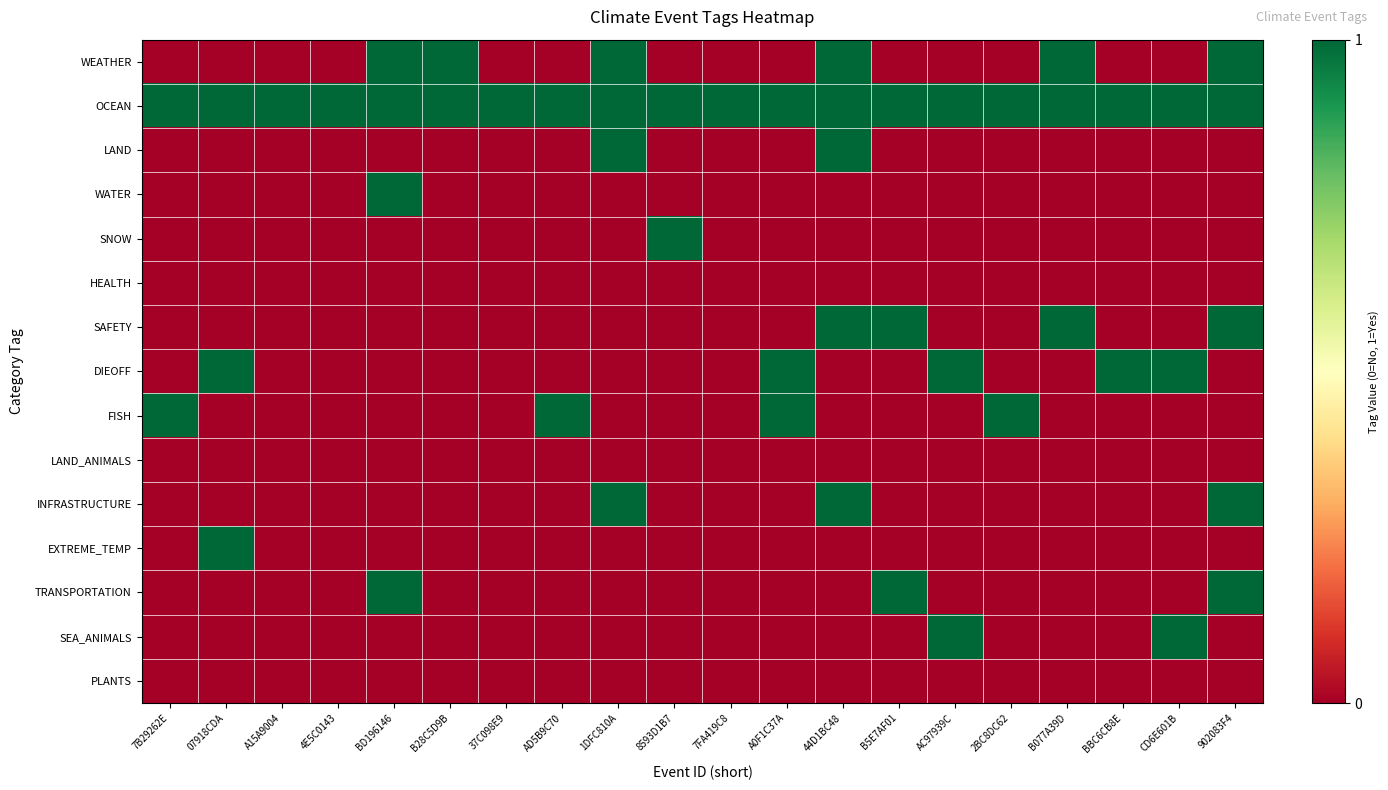

Reading right to left, list all the values displayed in this chart.

WEATHER: 902083F4=1	CD6E601B=0	BBC6CB8E=0	B077A39D=1	2BC8DC62=0	AC97939C=0	B5E7AF01=0	44D1BC48=1	A0F1C37A=0	7FA419C8=0	8593D1B7=0	1DFC810A=1	AD5B9C70=0	37C098E9=0	B28C5D9B=1	BD196146=1	4E5C0143=0	A15A9004=0	07918CDA=0	7B29262E=0
OCEAN: 902083F4=1	CD6E601B=1	BBC6CB8E=1	B077A39D=1	2BC8DC62=1	AC97939C=1	B5E7AF01=1	44D1BC48=1	A0F1C37A=1	7FA419C8=1	8593D1B7=1	1DFC810A=1	AD5B9C70=1	37C098E9=1	B28C5D9B=1	BD196146=1	4E5C0143=1	A15A9004=1	07918CDA=1	7B29262E=1
LAND: 902083F4=0	CD6E601B=0	BBC6CB8E=0	B077A39D=0	2BC8DC62=0	AC97939C=0	B5E7AF01=0	44D1BC48=1	A0F1C37A=0	7FA419C8=0	8593D1B7=0	1DFC810A=1	AD5B9C70=0	37C098E9=0	B28C5D9B=0	BD196146=0	4E5C0143=0	A15A9004=0	07918CDA=0	7B29262E=0
WATER: 902083F4=0	CD6E601B=0	BBC6CB8E=0	B077A39D=0	2BC8DC62=0	AC97939C=0	B5E7AF01=0	44D1BC48=0	A0F1C37A=0	7FA419C8=0	8593D1B7=0	1DFC810A=0	AD5B9C70=0	37C098E9=0	B28C5D9B=0	BD196146=1	4E5C0143=0	A15A9004=0	07918CDA=0	7B29262E=0
SNOW: 902083F4=0	CD6E601B=0	BBC6CB8E=0	B077A39D=0	2BC8DC62=0	AC97939C=0	B5E7AF01=0	44D1BC48=0	A0F1C37A=0	7FA419C8=0	8593D1B7=1	1DFC810A=0	AD5B9C70=0	37C098E9=0	B28C5D9B=0	BD196146=0	4E5C0143=0	A15A9004=0	07918CDA=0	7B29262E=0
HEALTH: 902083F4=0	CD6E601B=0	BBC6CB8E=0	B077A39D=0	2BC8DC62=0	AC97939C=0	B5E7AF01=0	44D1BC48=0	A0F1C37A=0	7FA419C8=0	8593D1B7=0	1DFC810A=0	AD5B9C70=0	37C098E9=0	B28C5D9B=0	BD196146=0	4E5C0143=0	A15A9004=0	07918CDA=0	7B29262E=0
SAFETY: 902083F4=1	CD6E601B=0	BBC6CB8E=0	B077A39D=1	2BC8DC62=0	AC97939C=0	B5E7AF01=1	44D1BC48=1	A0F1C37A=0	7FA419C8=0	8593D1B7=0	1DFC810A=0	AD5B9C70=0	37C098E9=0	B28C5D9B=0	BD196146=0	4E5C0143=0	A15A9004=0	07918CDA=0	7B29262E=0
DIEOFF: 902083F4=0	CD6E601B=1	BBC6CB8E=1	B077A39D=0	2BC8DC62=0	AC97939C=1	B5E7AF01=0	44D1BC48=0	A0F1C37A=1	7FA419C8=0	8593D1B7=0	1DFC810A=0	AD5B9C70=0	37C098E9=0	B28C5D9B=0	BD196146=0	4E5C0143=0	A15A9004=0	07918CDA=1	7B29262E=0
FISH: 902083F4=0	CD6E601B=0	BBC6CB8E=0	B077A39D=0	2BC8DC62=1	AC97939C=0	B5E7AF01=0	44D1BC48=0	A0F1C37A=1	7FA419C8=0	8593D1B7=0	1DFC810A=0	AD5B9C70=1	37C098E9=0	B28C5D9B=0	BD196146=0	4E5C0143=0	A15A9004=0	07918CDA=0	7B29262E=1
LAND_ANIMALS: 902083F4=0	CD6E601B=0	BBC6CB8E=0	B077A39D=0	2BC8DC62=0	AC97939C=0	B5E7AF01=0	44D1BC48=0	A0F1C37A=0	7FA419C8=0	8593D1B7=0	1DFC810A=0	AD5B9C70=0	37C098E9=0	B28C5D9B=0	BD196146=0	4E5C0143=0	A15A9004=0	07918CDA=0	7B29262E=0
INFRASTRUCTURE: 902083F4=1	CD6E601B=0	BBC6CB8E=0	B077A39D=0	2BC8DC62=0	AC97939C=0	B5E7AF01=0	44D1BC48=1	A0F1C37A=0	7FA419C8=0	8593D1B7=0	1DFC810A=1	AD5B9C70=0	37C098E9=0	B28C5D9B=0	BD196146=0	4E5C0143=0	A15A9004=0	07918CDA=0	7B29262E=0
EXTREME_TEMP: 902083F4=0	CD6E601B=0	BBC6CB8E=0	B077A39D=0	2BC8DC62=0	AC97939C=0	B5E7AF01=0	44D1BC48=0	A0F1C37A=0	7FA419C8=0	8593D1B7=0	1DFC810A=0	AD5B9C70=0	37C098E9=0	B28C5D9B=0	BD196146=0	4E5C0143=0	A15A9004=0	07918CDA=1	7B29262E=0
TRANSPORTATION: 902083F4=1	CD6E601B=0	BBC6CB8E=0	B077A39D=0	2BC8DC62=0	AC97939C=0	B5E7AF01=1	44D1BC48=0	A0F1C37A=0	7FA419C8=0	8593D1B7=0	1DFC810A=0	AD5B9C70=0	37C098E9=0	B28C5D9B=0	BD196146=1	4E5C0143=0	A15A9004=0	07918CDA=0	7B29262E=0
SEA_ANIMALS: 902083F4=0	CD6E601B=1	BBC6CB8E=0	B077A39D=0	2BC8DC62=0	AC97939C=1	B5E7AF01=0	44D1BC48=0	A0F1C37A=0	7FA419C8=0	8593D1B7=0	1DFC810A=0	AD5B9C70=0	37C098E9=0	B28C5D9B=0	BD196146=0	4E5C0143=0	A15A9004=0	07918CDA=0	7B29262E=0
PLANTS: 902083F4=0	CD6E601B=0	BBC6CB8E=0	B077A39D=0	2BC8DC62=0	AC97939C=0	B5E7AF01=0	44D1BC48=0	A0F1C37A=0	7FA419C8=0	8593D1B7=0	1DFC810A=0	AD5B9C70=0	37C098E9=0	B28C5D9B=0	BD196146=0	4E5C0143=0	A15A9004=0	07918CDA=0	7B29262E=0